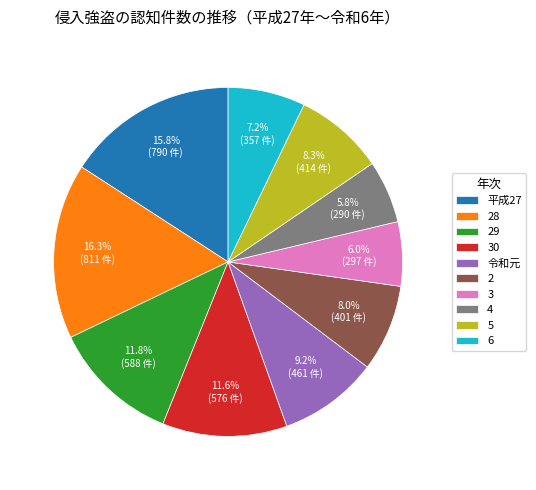

Does any single category account for the majority?

No